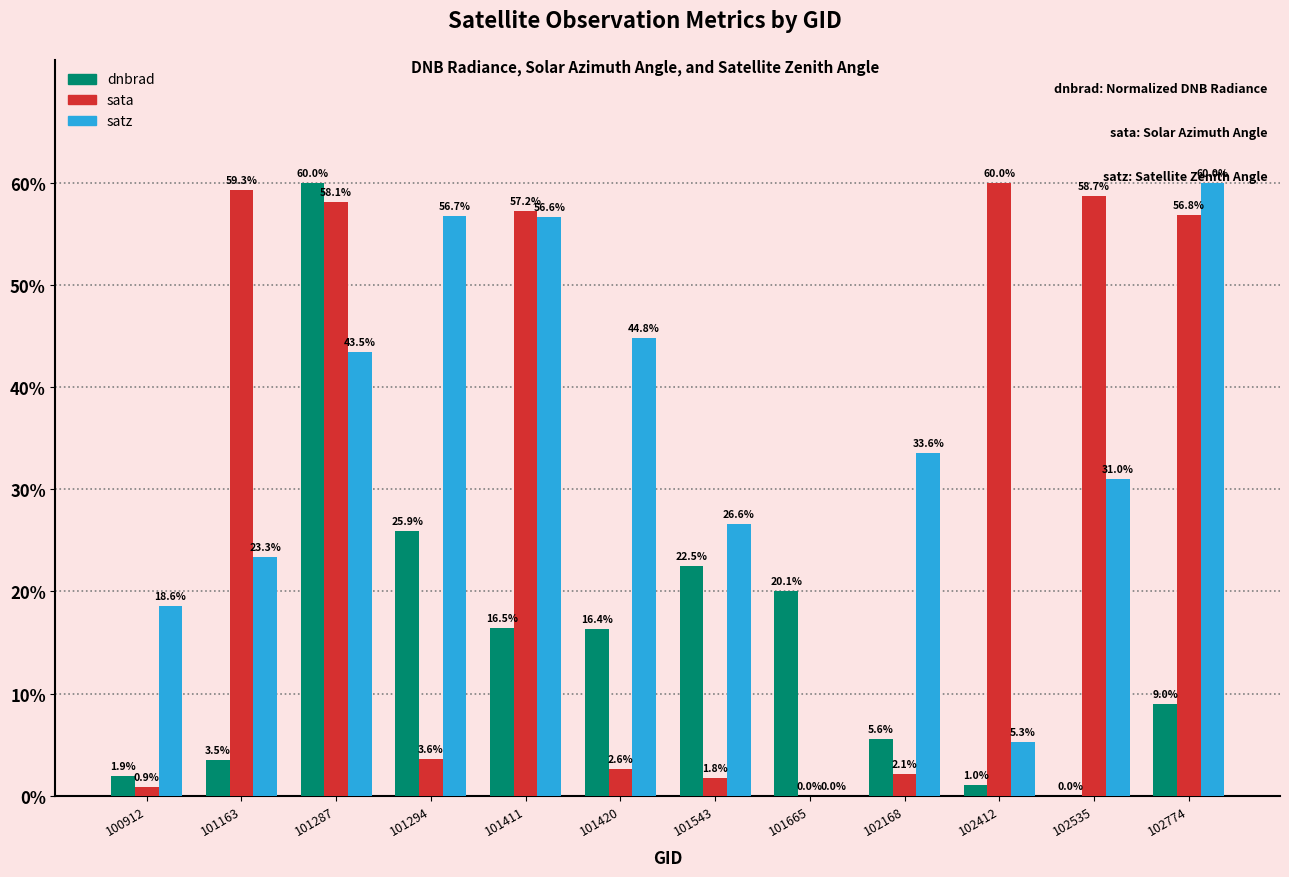

Which series changed the most between 102168 and 102412?

sata